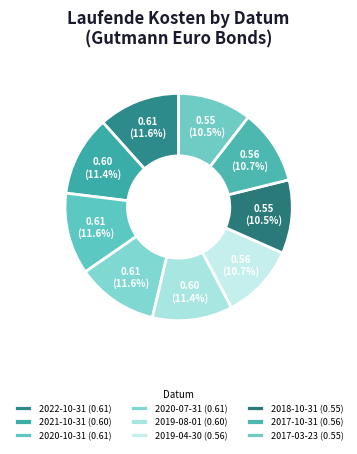

How many slices are in this pie chart?

9